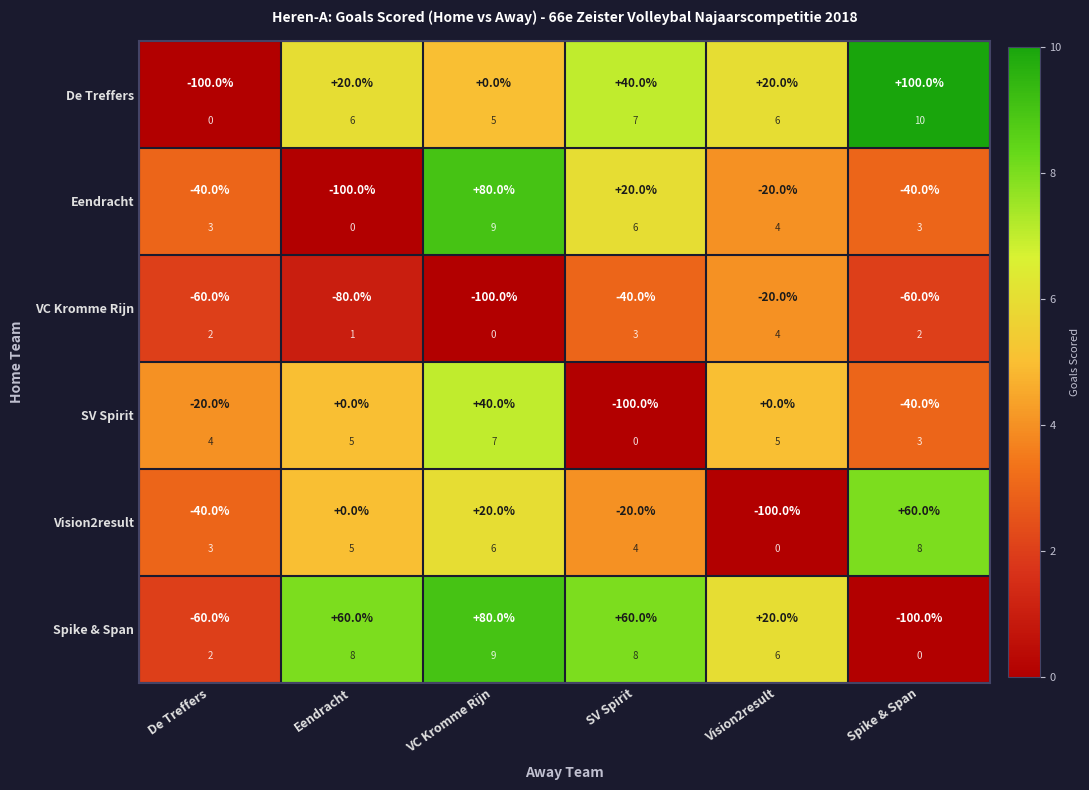

Which series has the largest range (max minus min)?

De Treffers